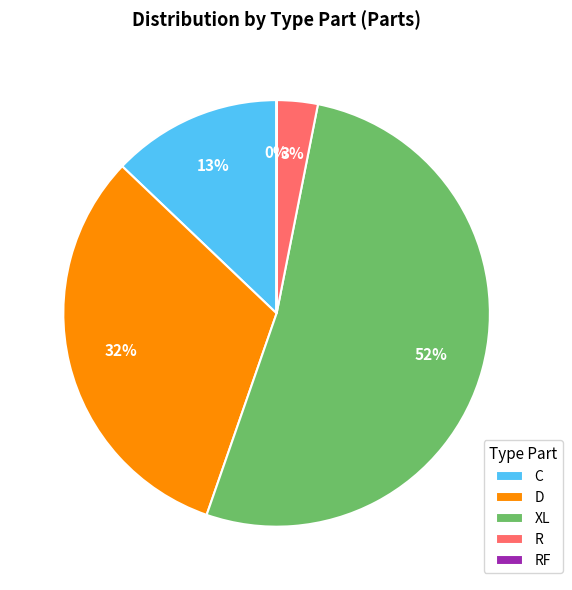

To the nearest percent, what is the difference between the largest and smallest slice percentages?

52%